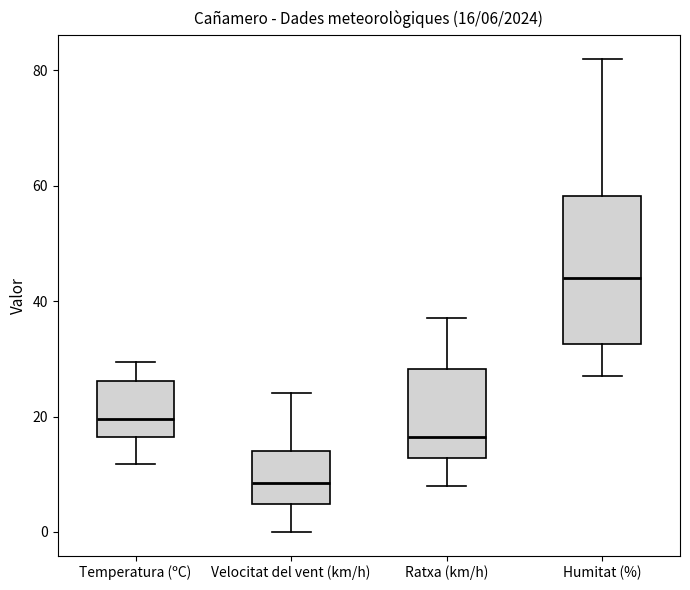

Which box has the lowest median line?

Velocitat del vent (km/h)